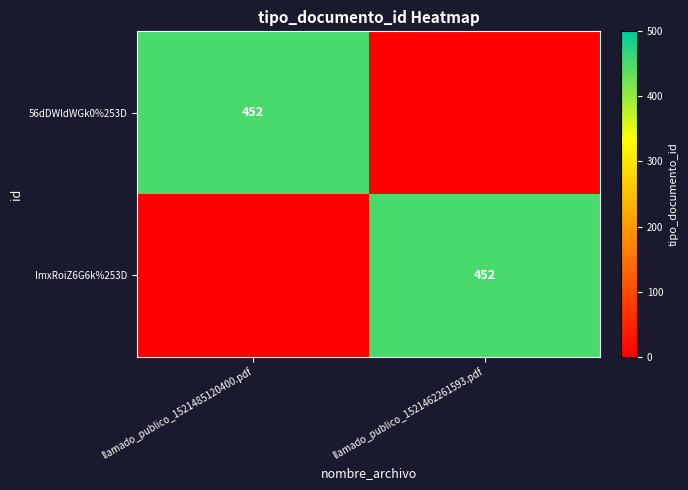

The value of ImxRoiZ6G6k%253D at llamado_publico_1521462261593.pdf is 781. True or false?

False